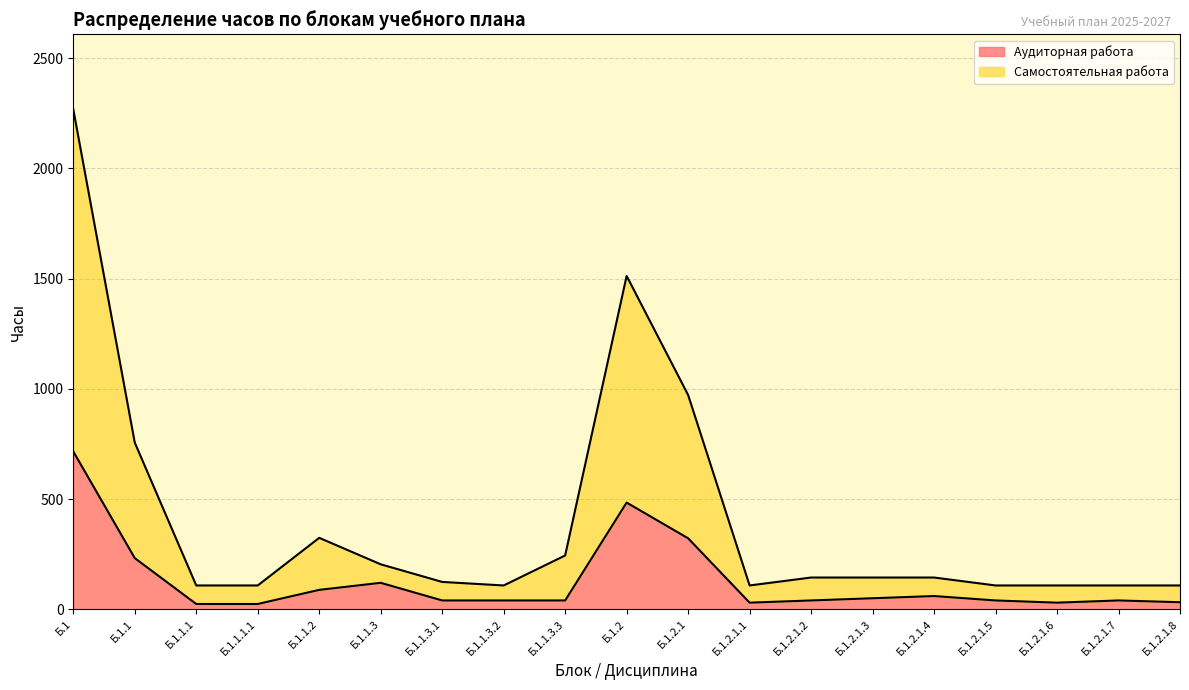

What is the total value across all series at Б.1.2.1.8?

108